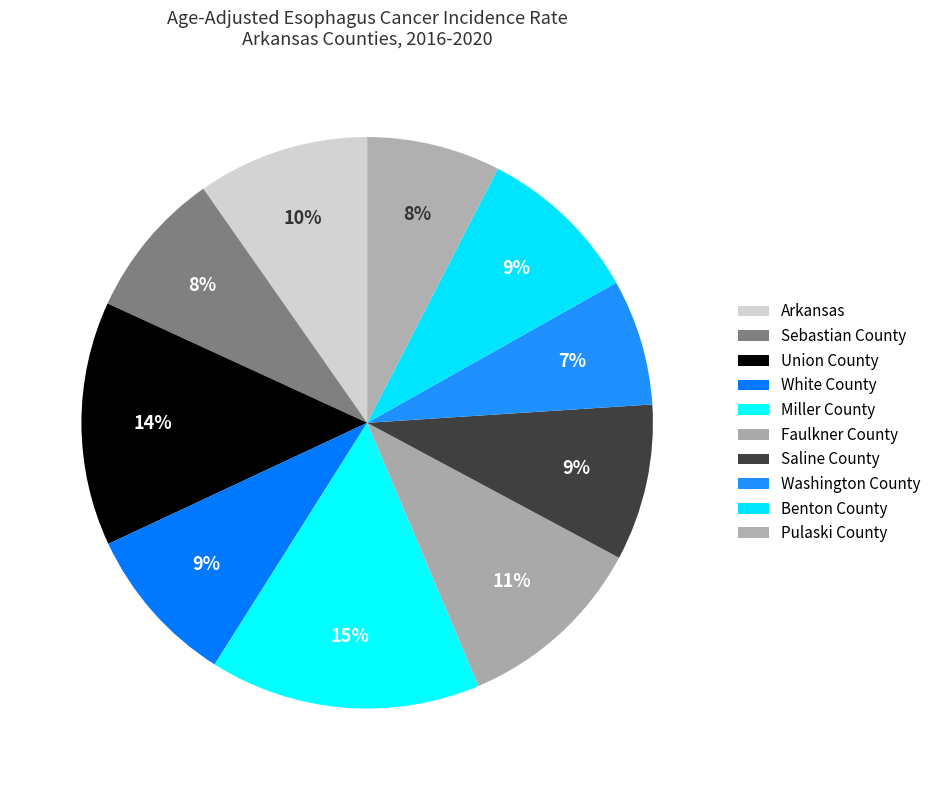

To the nearest percent, what percentage of the pie is Saline County?

9%